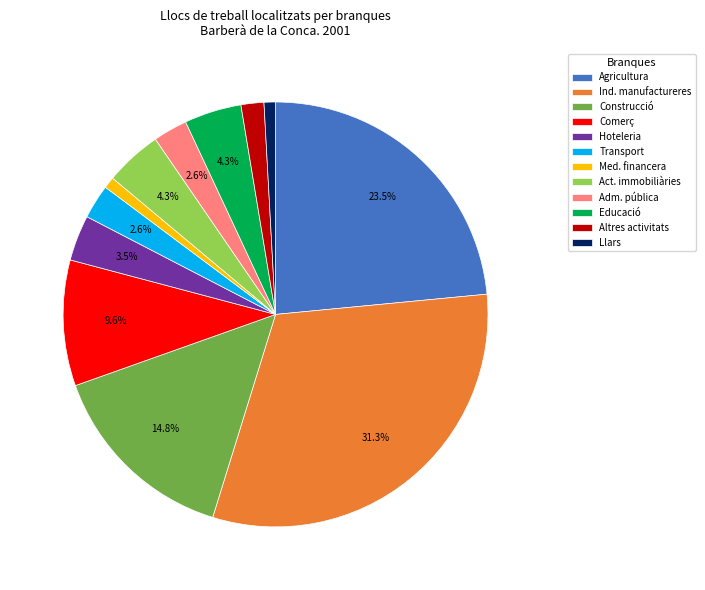

How many slices are in this pie chart?

12